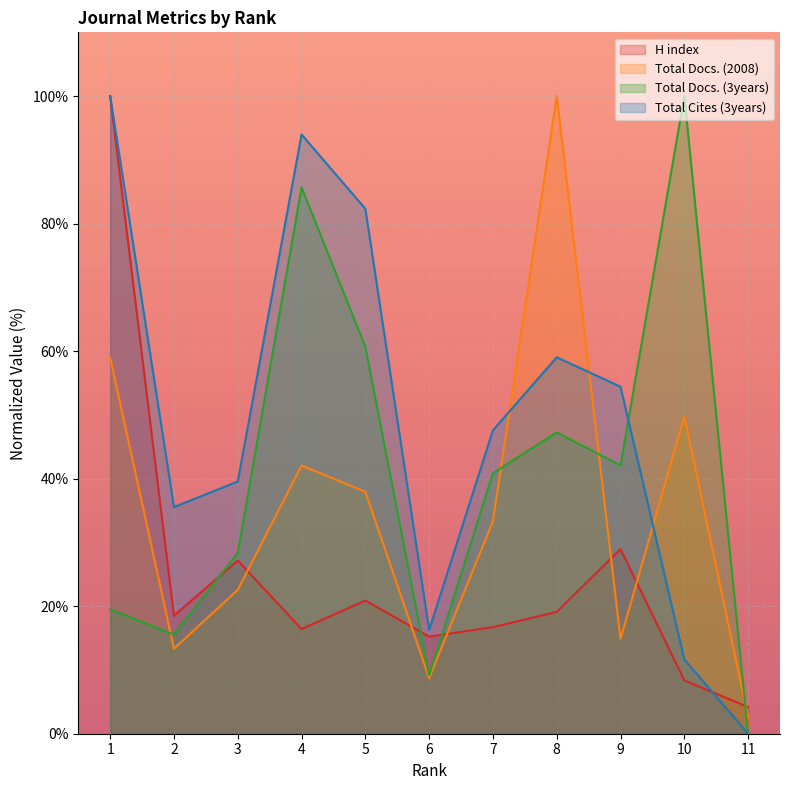

At which label does Total Docs. (3years) reach its minimum?

11